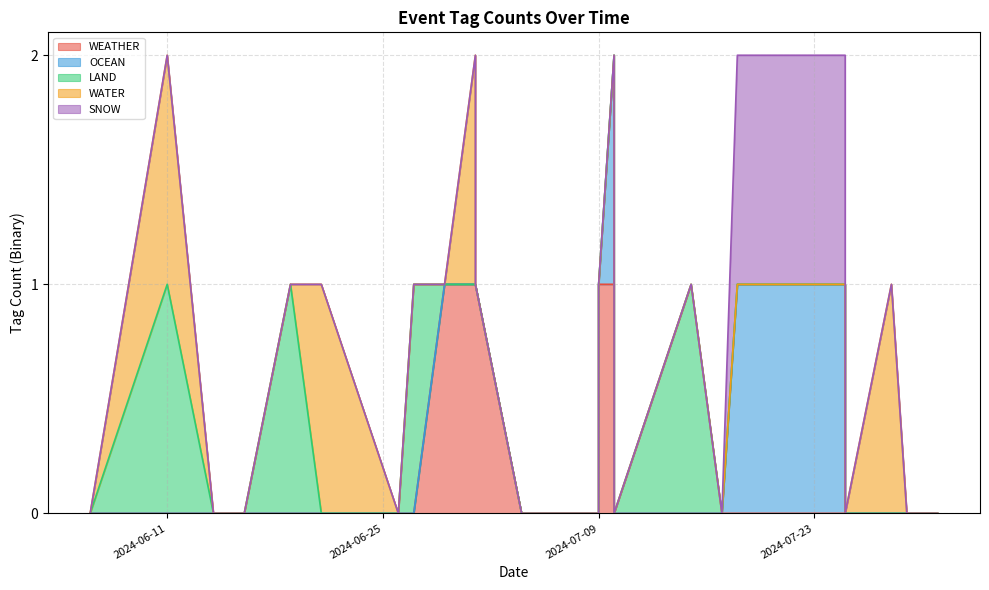

The value of LAND at 2024-07-28 is 0. True or false?

True